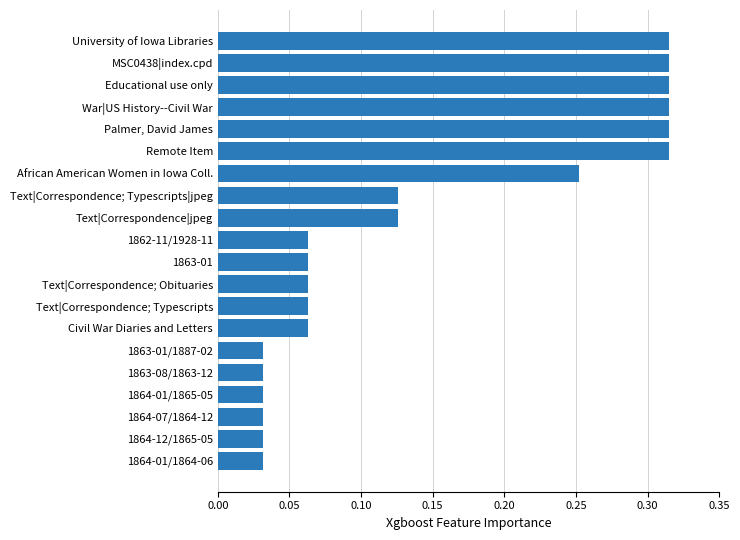

Count the values in the range 0 to 1.

20